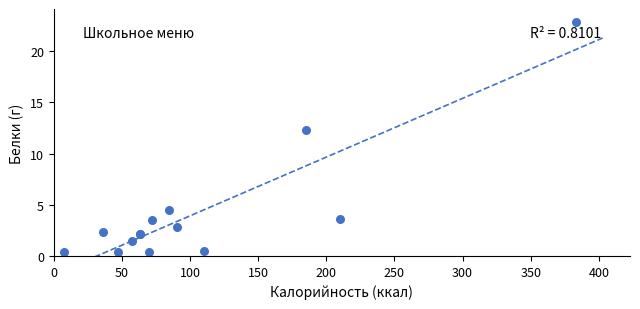

What Y value in the scatter plot is closest to 11?

12.3